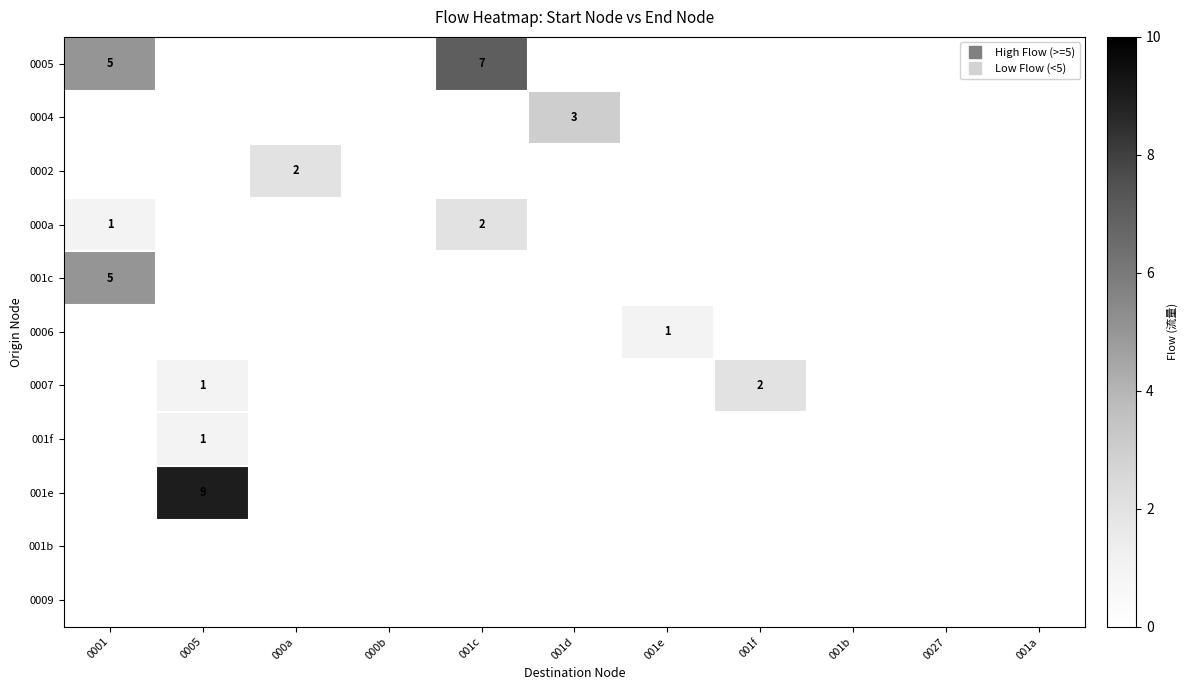

What is the total value across all series at 000a?

2